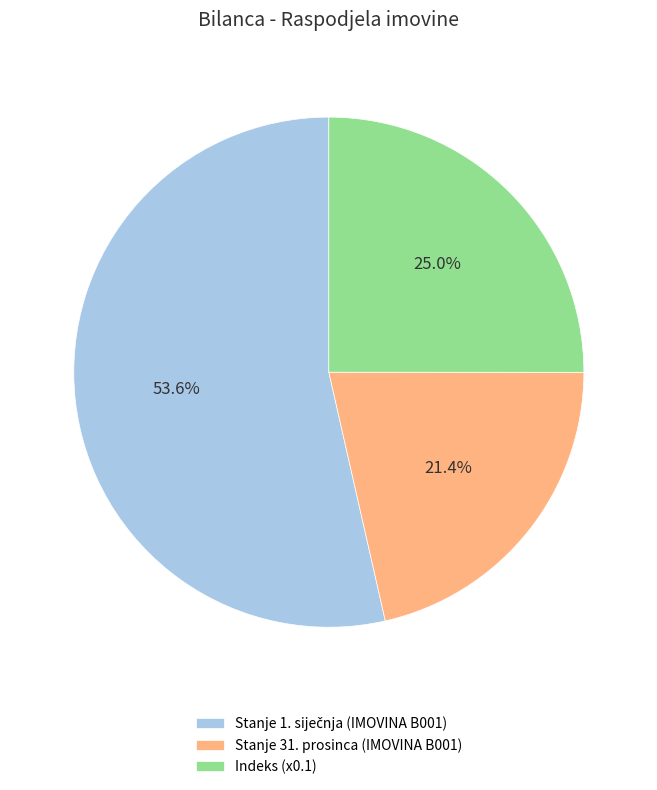

Does Indeks (x0.1) account for over 50% of the chart?

No